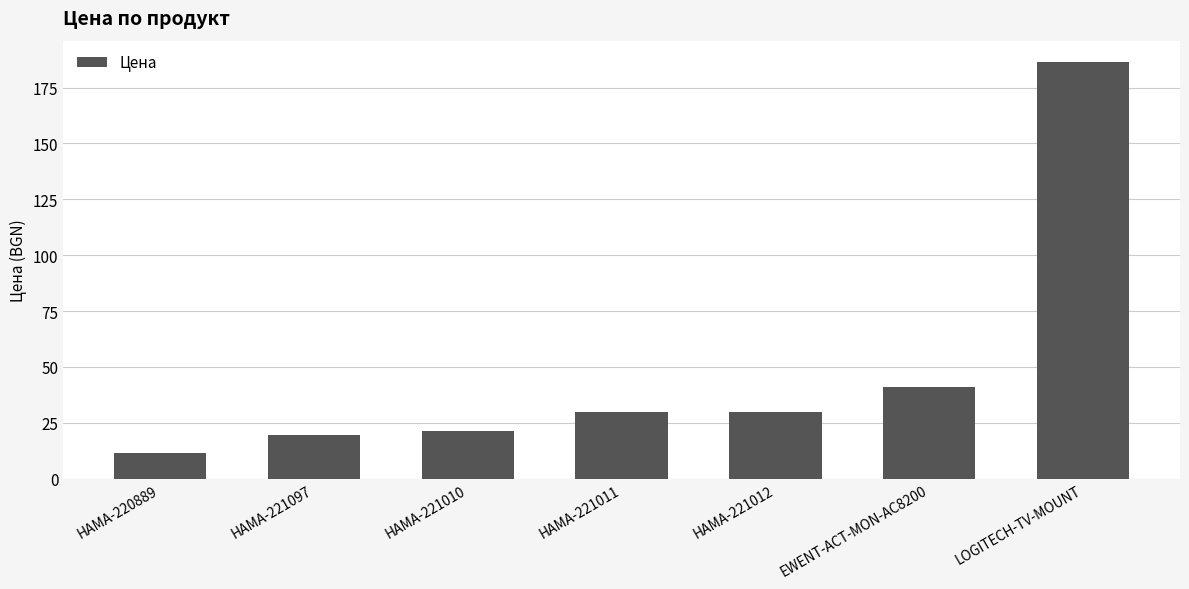

What is the minimum value shown in the chart?

11.7